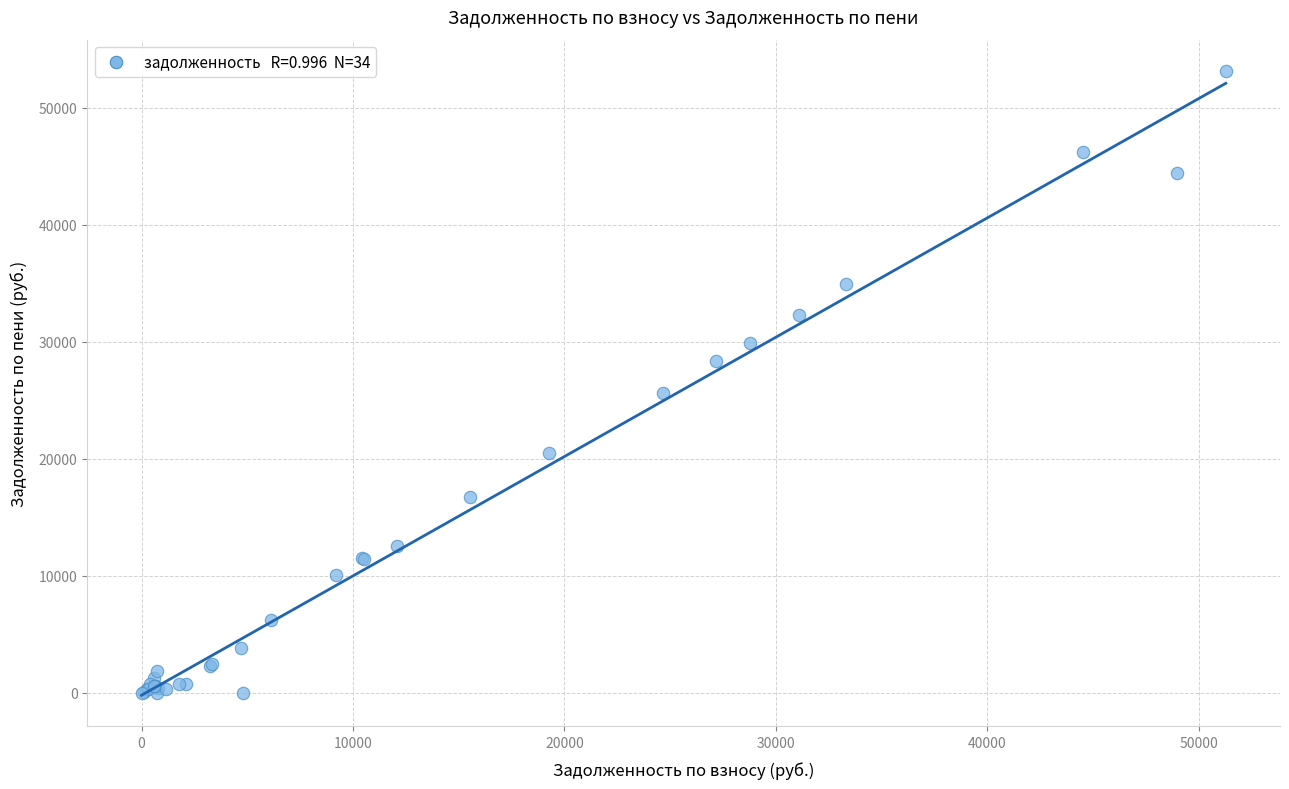

What Y value in the scatter plot is closest to 26575?

25597.4